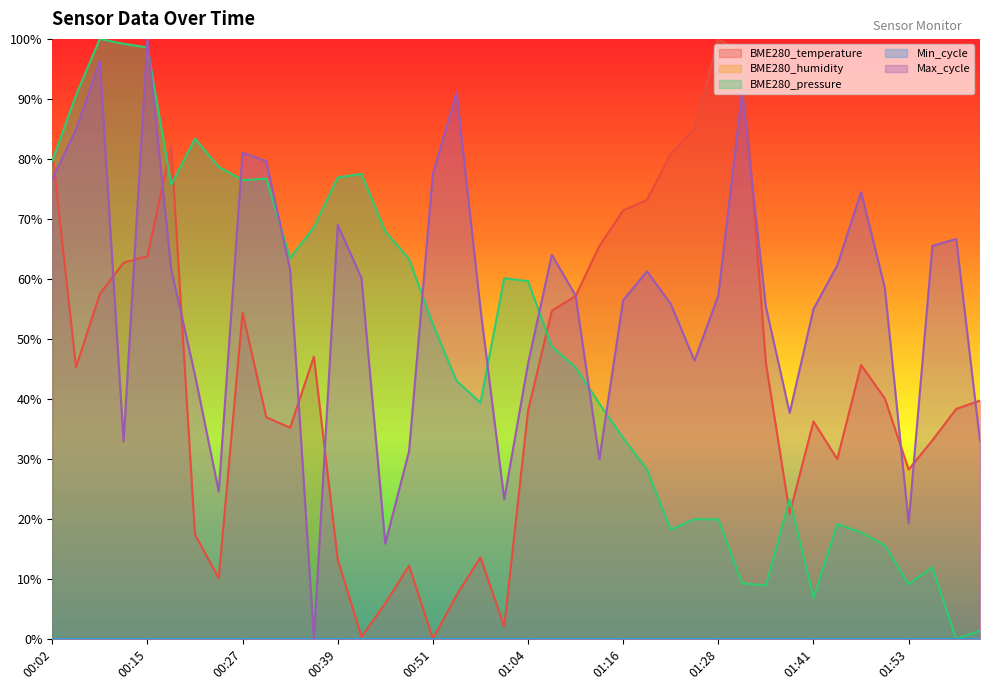

Reading left to right, what are all the values shown in this chart?

BME280_temperature: 00:02=81.2	00:05=45.3	00:08=57.5	00:11=62.7	00:15=63.8	00:18=82.2	00:21=17.4	00:24=10.1	00:27=54.4	00:30=36.9	00:33=35.2	00:36=47.0	00:39=13.2	00:42=0.3	00:45=5.9	00:48=12.2	00:51=0.0	00:55=7.3	00:58=13.6	01:01=2.1	01:04=38.0	01:07=54.7	01:10=57.1	01:13=65.5	01:16=71.4	01:19=73.2	01:22=80.8	01:25=85.0	01:28=100.0	01:31=97.6	01:35=46.0	01:38=20.9	01:41=36.2	01:44=30.0	01:47=45.6	01:50=40.1	01:53=28.2	01:56=33.1	01:59=38.3	02:03=39.7
BME280_pressure: 00:02=79.6	00:05=90.6	00:08=100.0	00:11=99.2	00:15=98.6	00:18=75.7	00:21=83.4	00:24=78.7	00:27=76.5	00:30=76.7	00:33=63.5	00:36=68.6	00:39=76.9	00:42=77.5	00:45=67.9	00:48=63.3	00:51=52.5	00:55=43.0	00:58=39.4	01:01=60.1	01:04=59.6	01:07=48.8	01:10=45.3	01:13=39.2	01:16=33.5	01:19=28.2	01:22=18.2	01:25=19.9	01:28=19.9	01:31=9.3	01:35=8.9	01:38=23.3	01:41=6.8	01:44=19.1	01:47=17.8	01:50=15.6	01:53=9.1	01:56=11.9	01:59=0.0	02:03=1.4
Max_cycle: 00:02=76.6	00:05=84.9	00:08=96.3	00:11=32.9	00:15=100.0	00:18=61.6	00:21=44.0	00:24=24.6	00:27=81.0	00:30=79.6	00:33=61.5	00:36=0.0	00:39=69.0	00:42=60.1	00:45=15.9	00:48=31.3	00:51=77.5	00:55=91.0	00:58=55.1	01:01=23.3	01:04=45.9	01:07=64.0	01:10=57.2	01:13=30.0	01:16=56.4	01:19=61.3	01:22=55.8	01:25=46.4	01:28=57.2	01:31=91.1	01:35=55.3	01:38=37.7	01:41=55.0	01:44=62.2	01:47=74.5	01:50=58.5	01:53=19.3	01:56=65.5	01:59=66.6	02:03=33.0